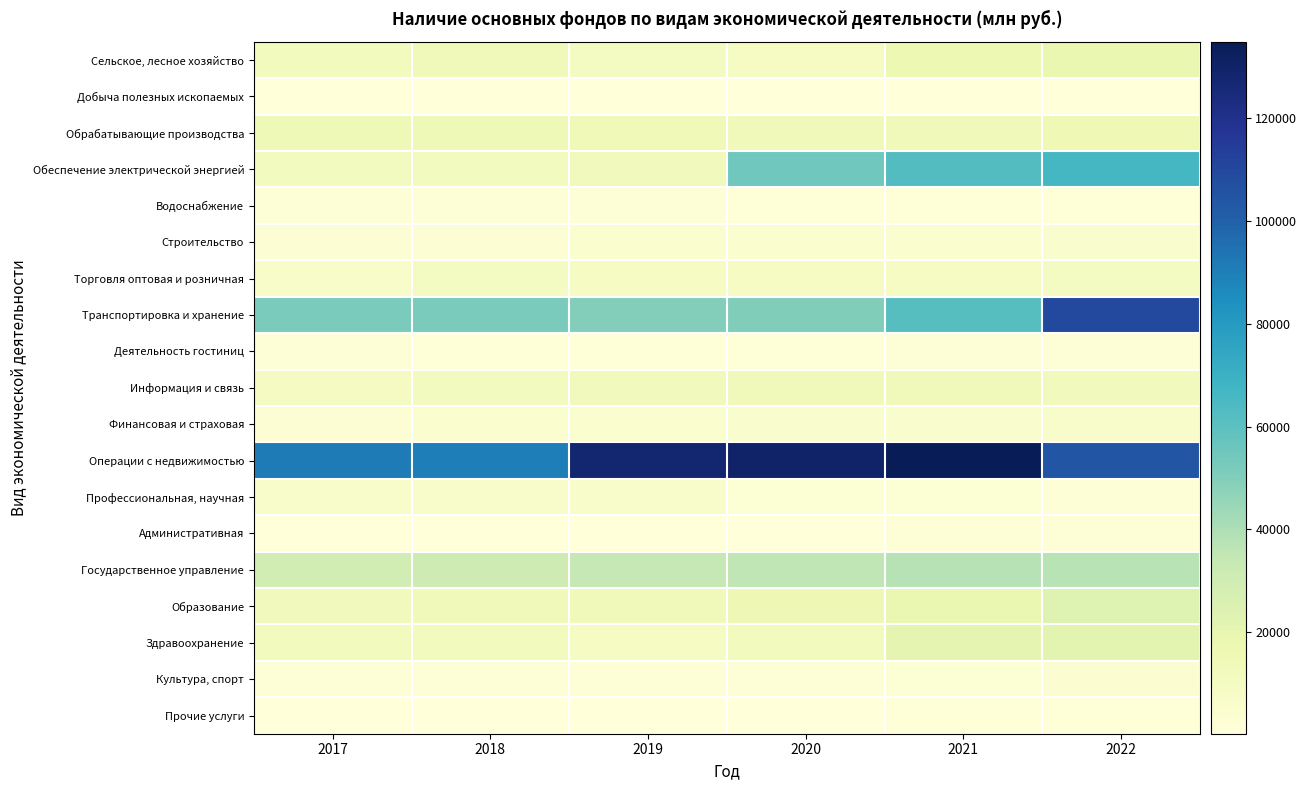

At which category does the chart reach its peak across all series?

2021